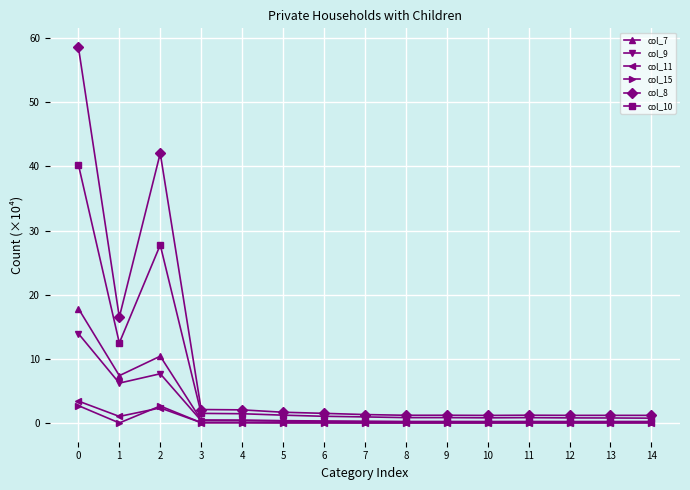

Does the chart have visible grid lines?

Yes